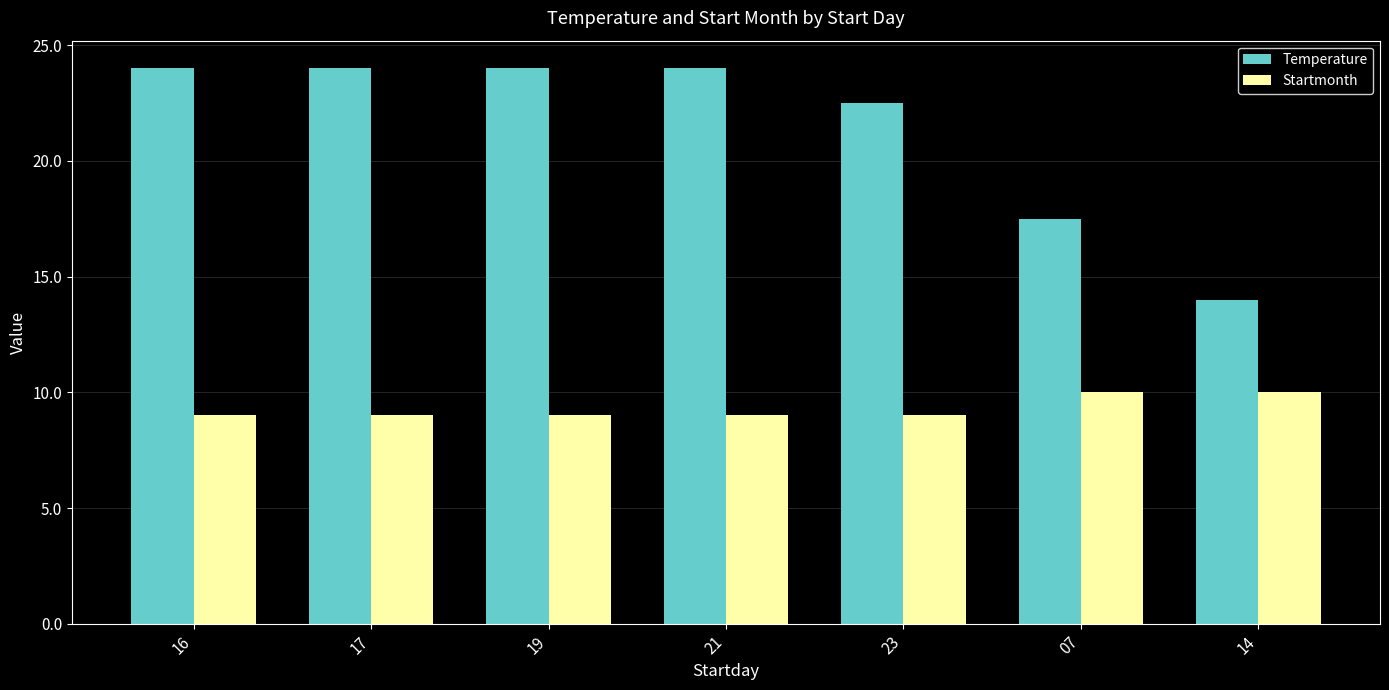

What is the label of the 5th bar from the right?

19